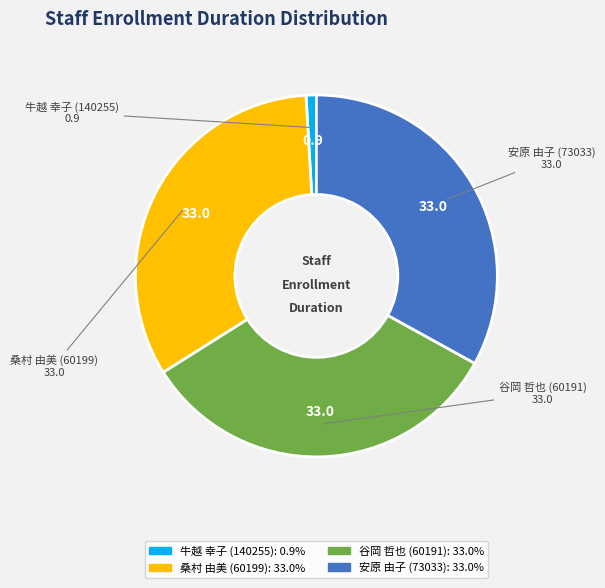

Which has a higher value, 牛越 幸子 (140255) or 安原 由子 (73033)?

安原 由子 (73033)